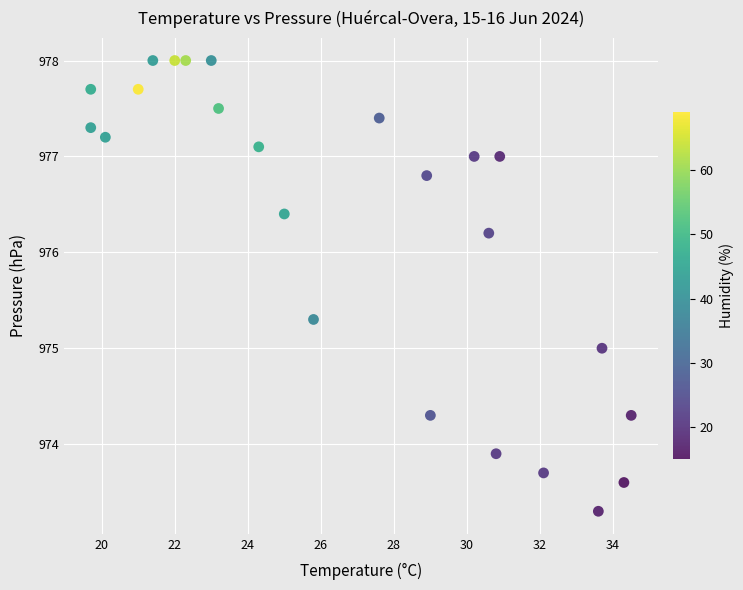

What is the range of Y values (max minus min)?

4.7